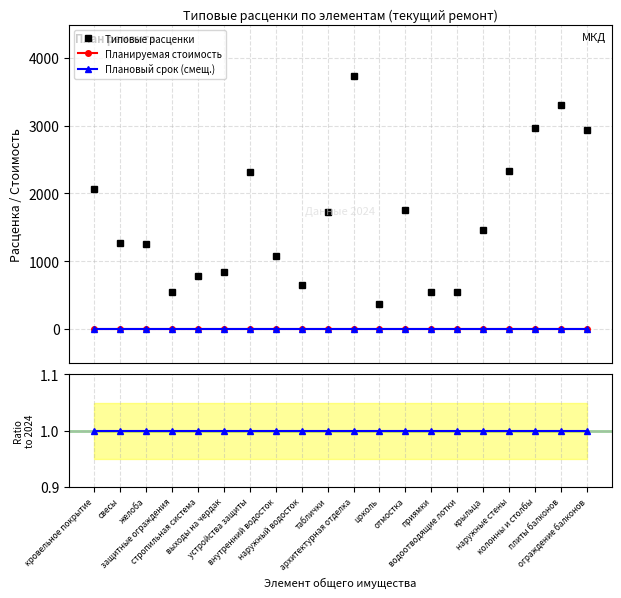

True or false: Планируемая стоимость and Плановый срок (смещ.) intersect in this chart.

False